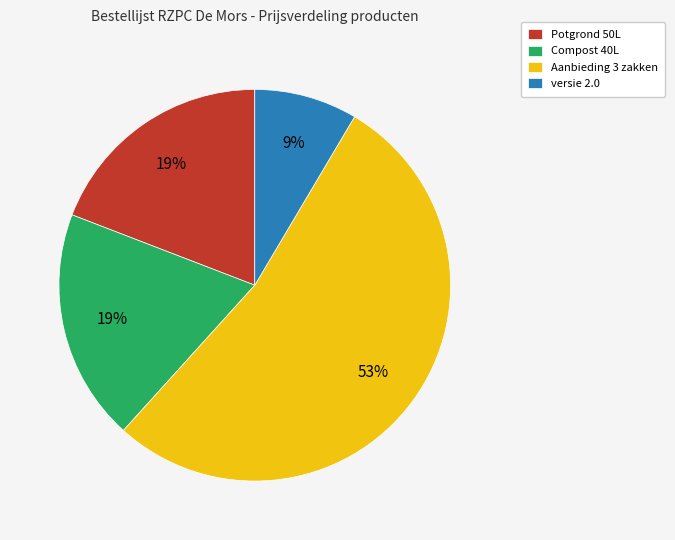

What is the majority slice?

Aanbieding 3 zakken